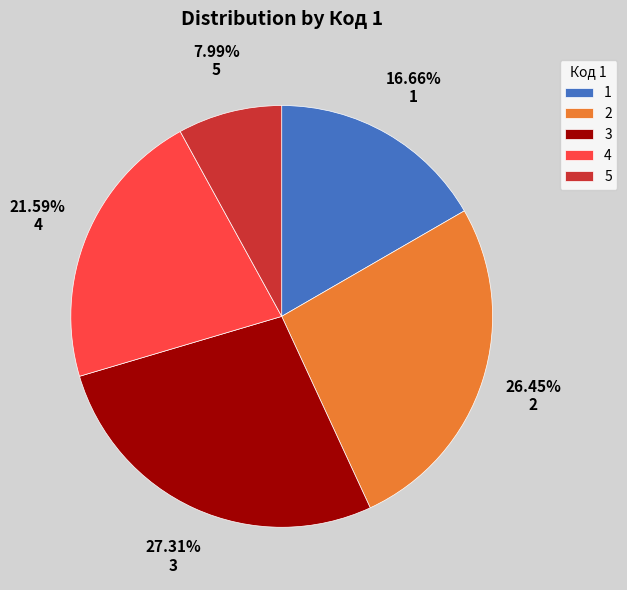

To the nearest percent, what is the difference between the largest and smallest slice percentages?

19%